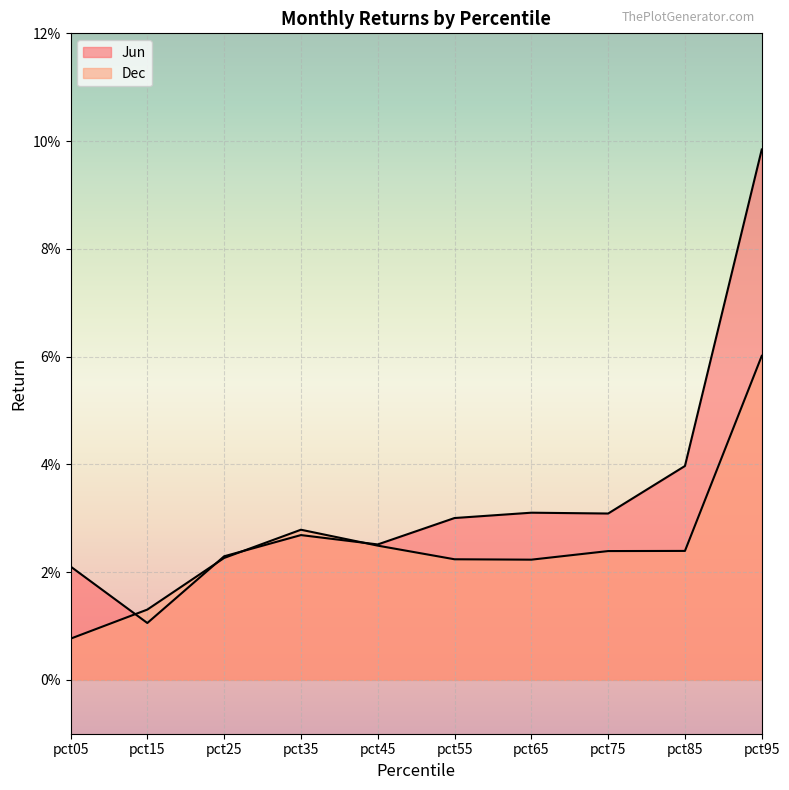

Between which two adjacent categories do Jun and Dec first intersect?

pct05 and pct15